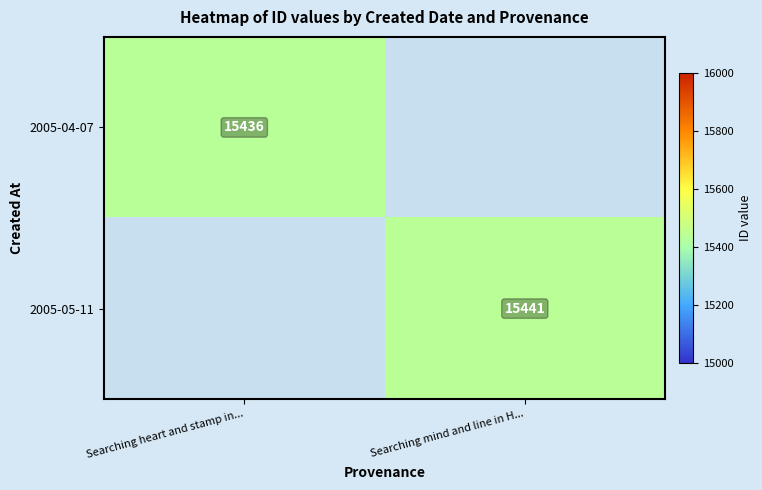

Is it true that 2005-05-11 equals 15441 at Searching mind and line in H...?

True